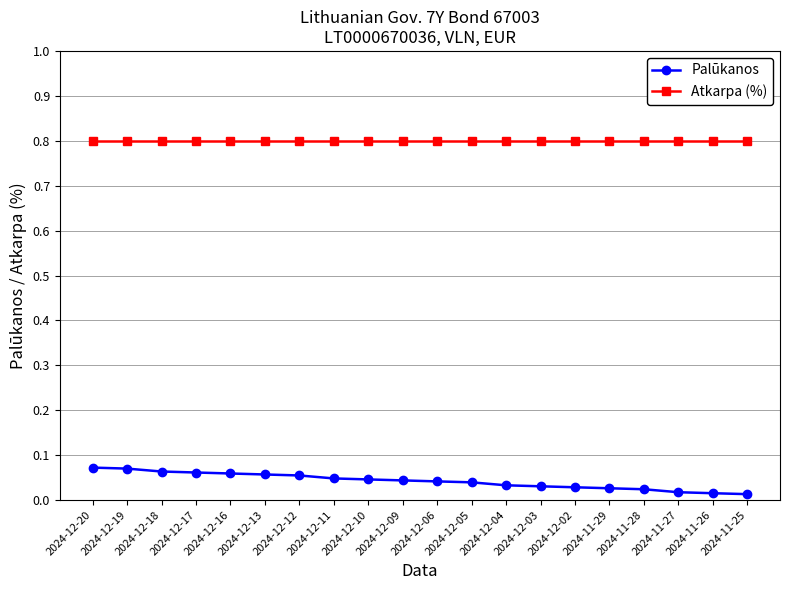

What is the highest value of the Atkarpa (%) series?

0.8